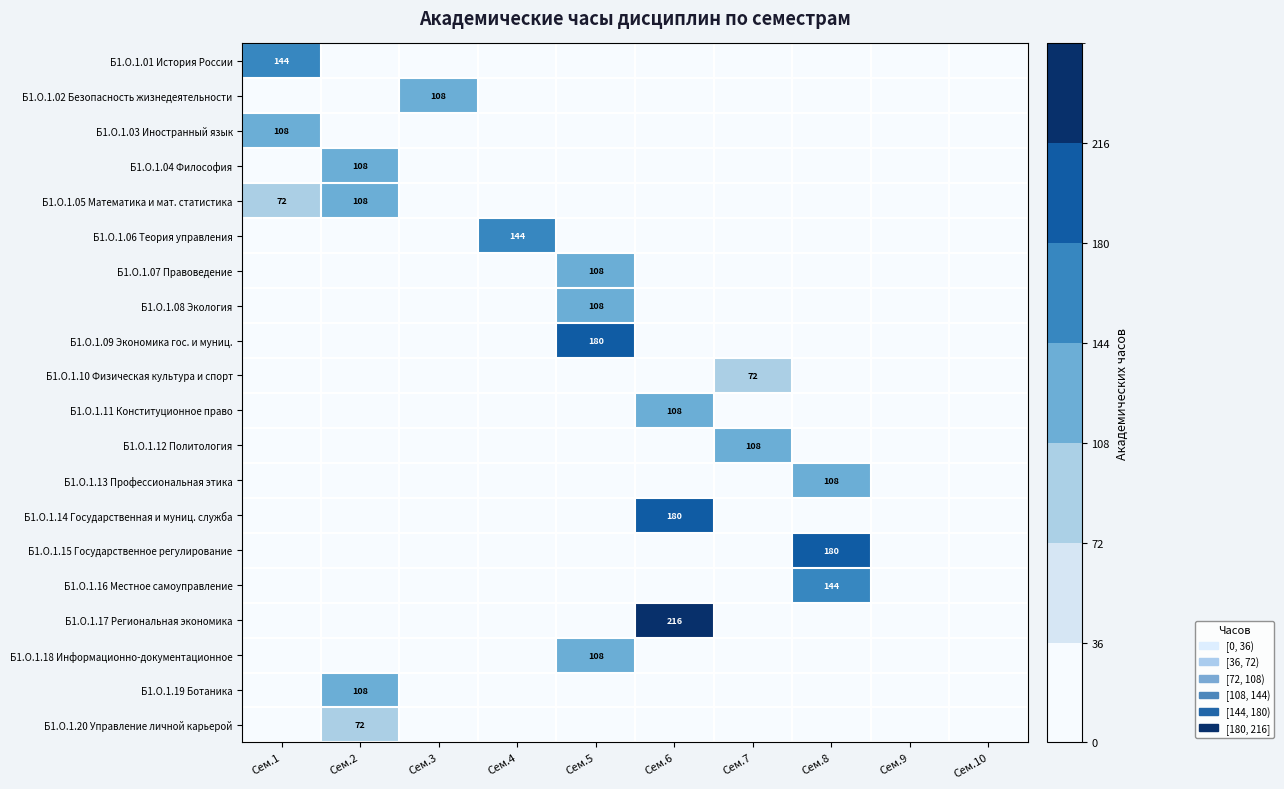

At how many categories does at least one series exceed 31?

8